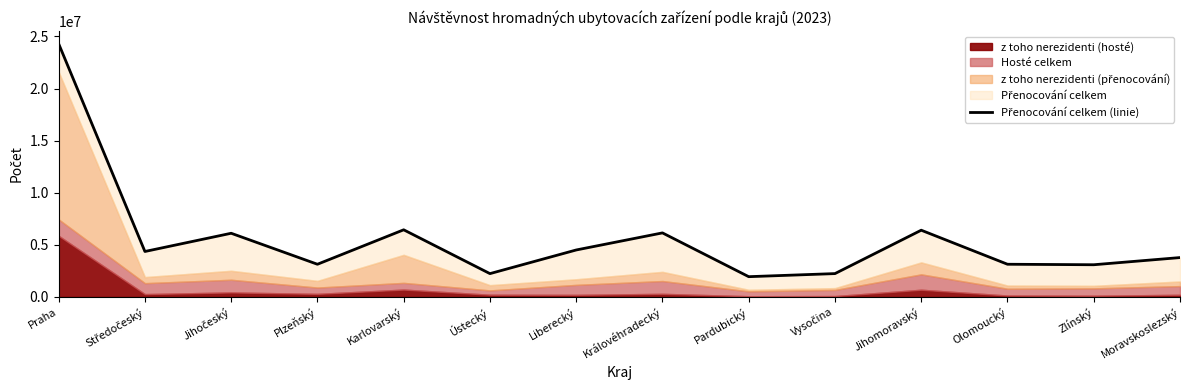

How many lines are shown in the chart?

1